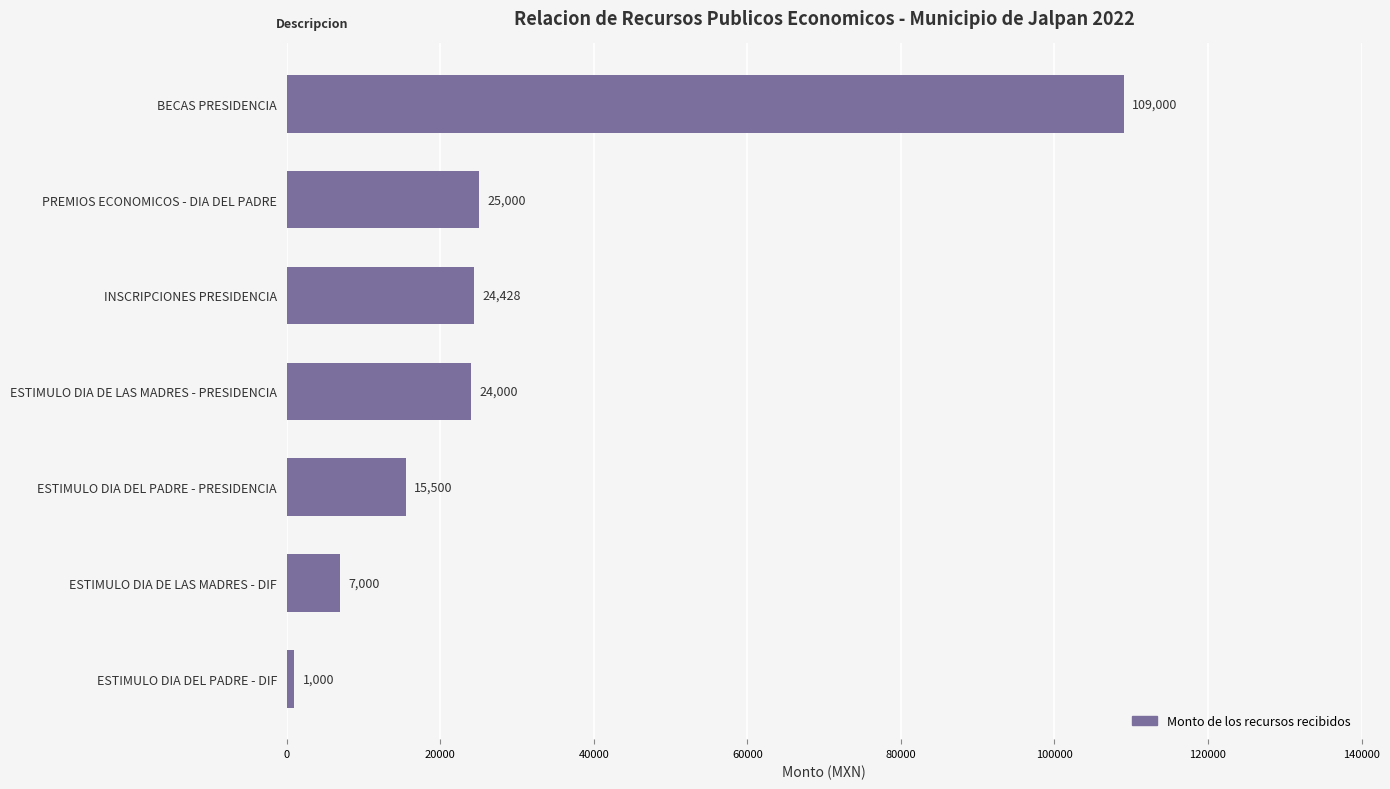

What is the minimum value shown in the chart?

1000